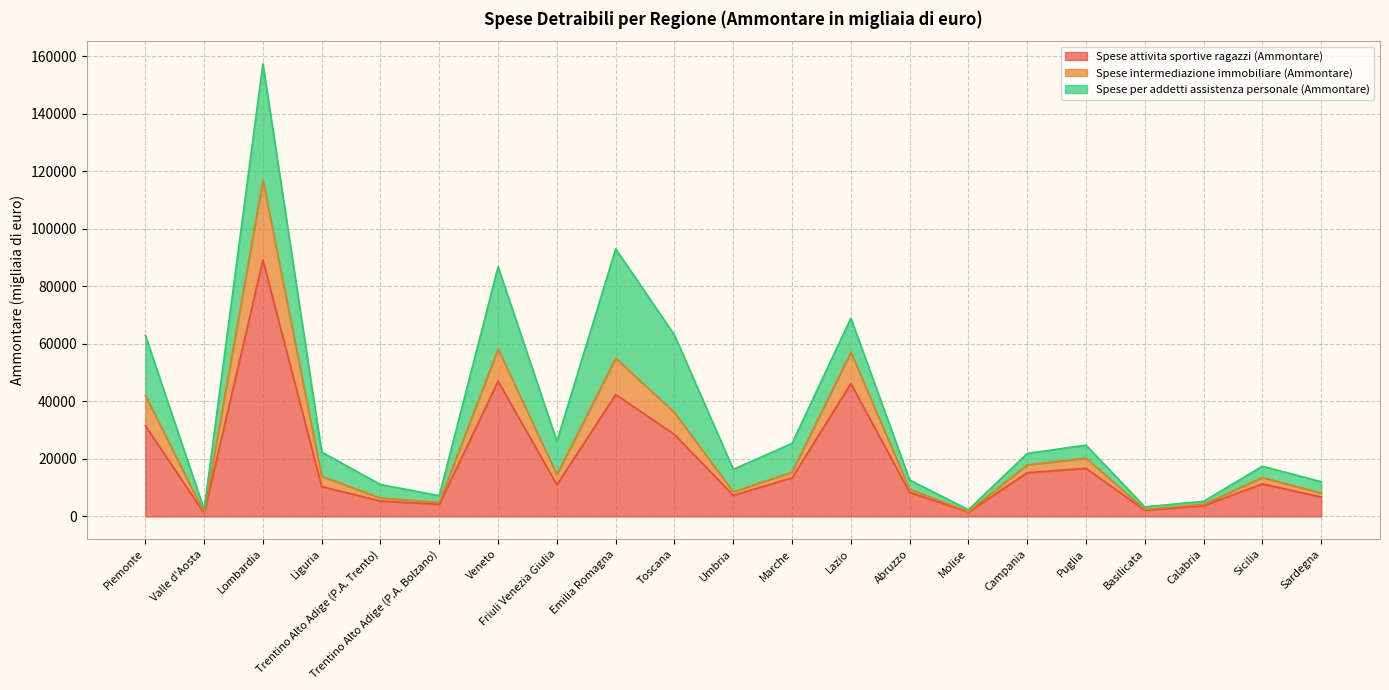

What is the maximum value for Spese attivita sportive ragazzi (Ammontare)?

89108